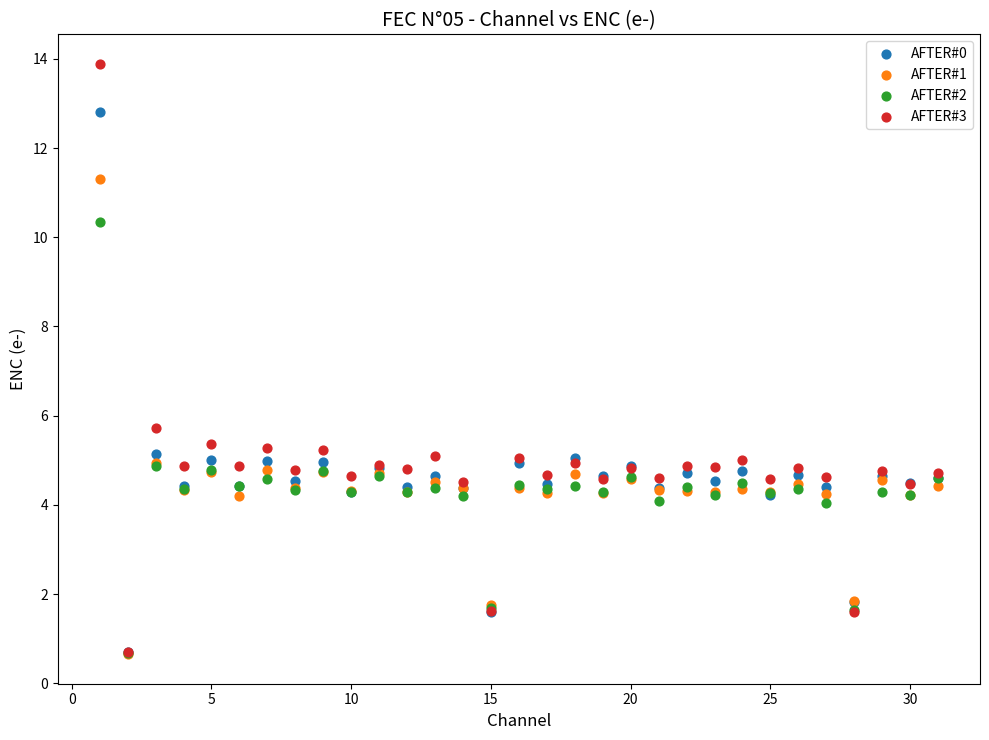

Which series has the largest Y range (max minus min)?

AFTER#3